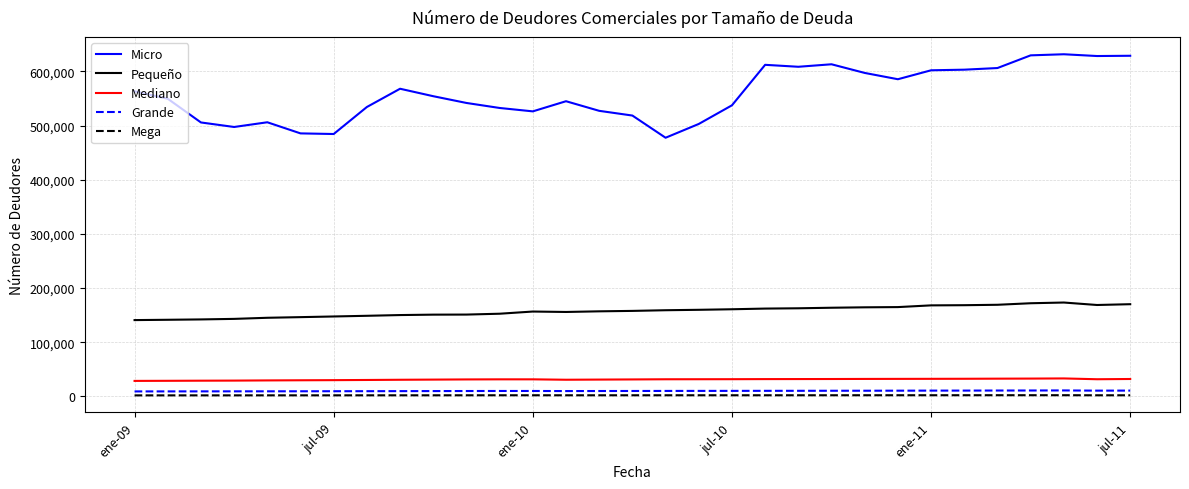

Which series has the widest spread of values?

Micro